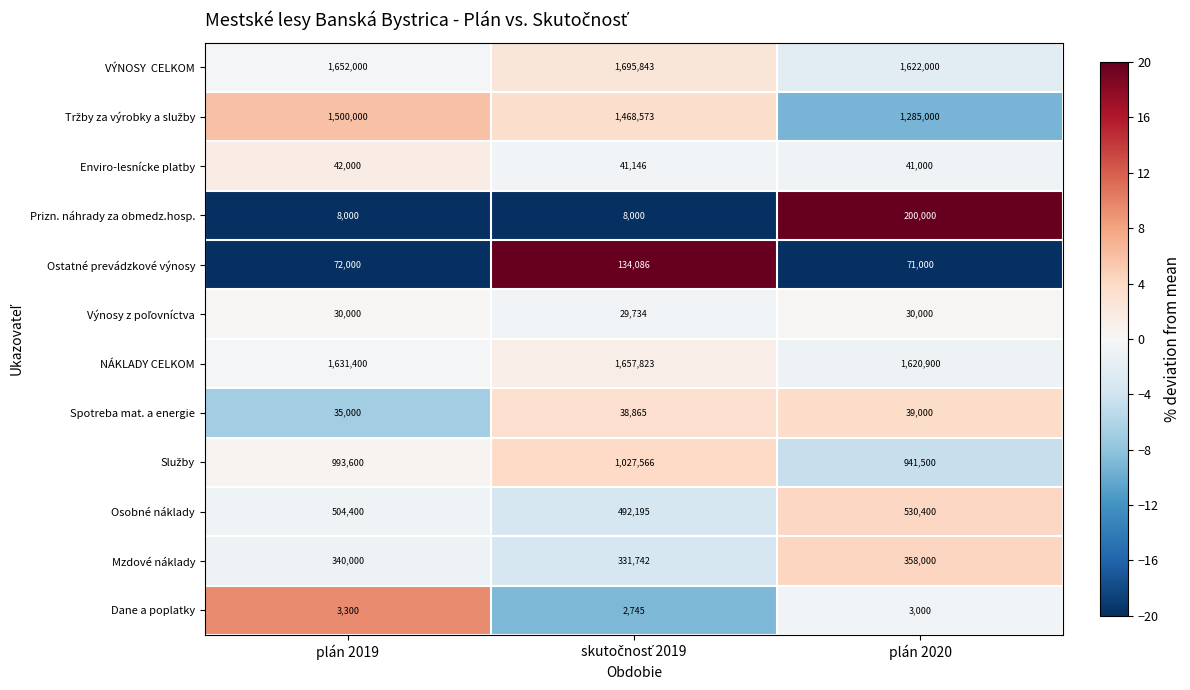

What is the smallest value displayed?

2745